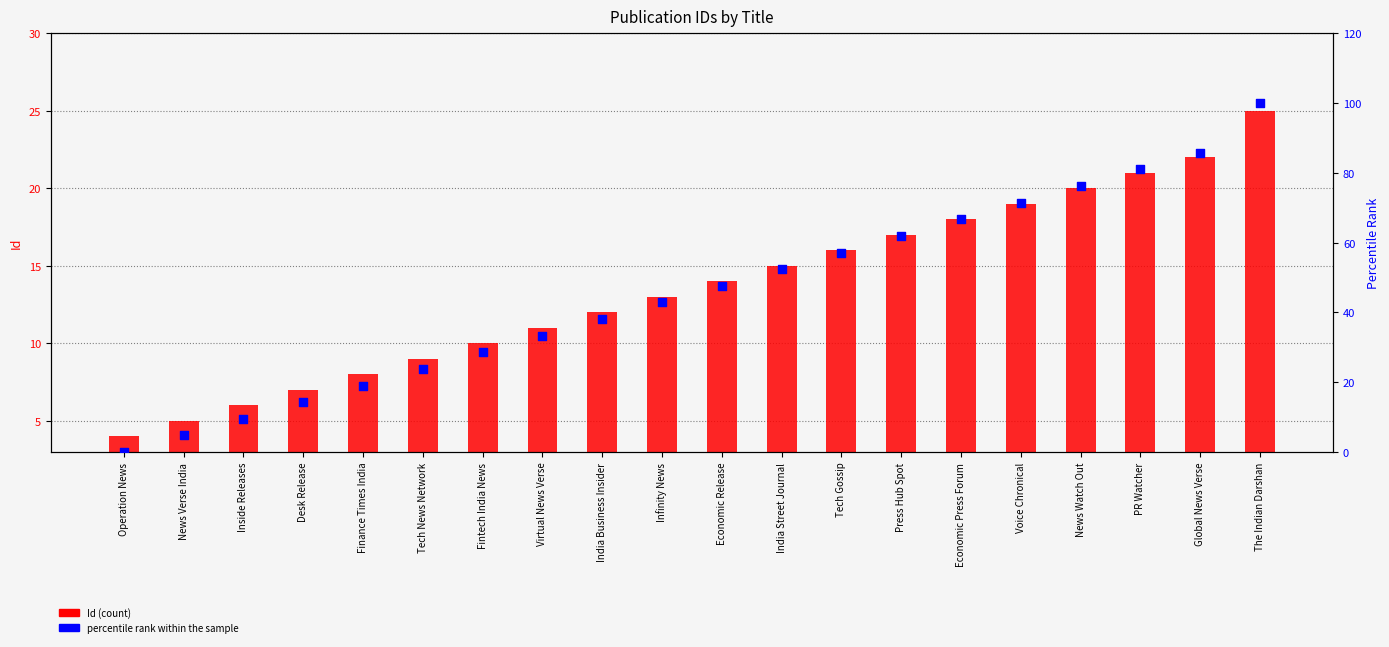

Which series contains the lowest Y value?

percentile rank within the sample